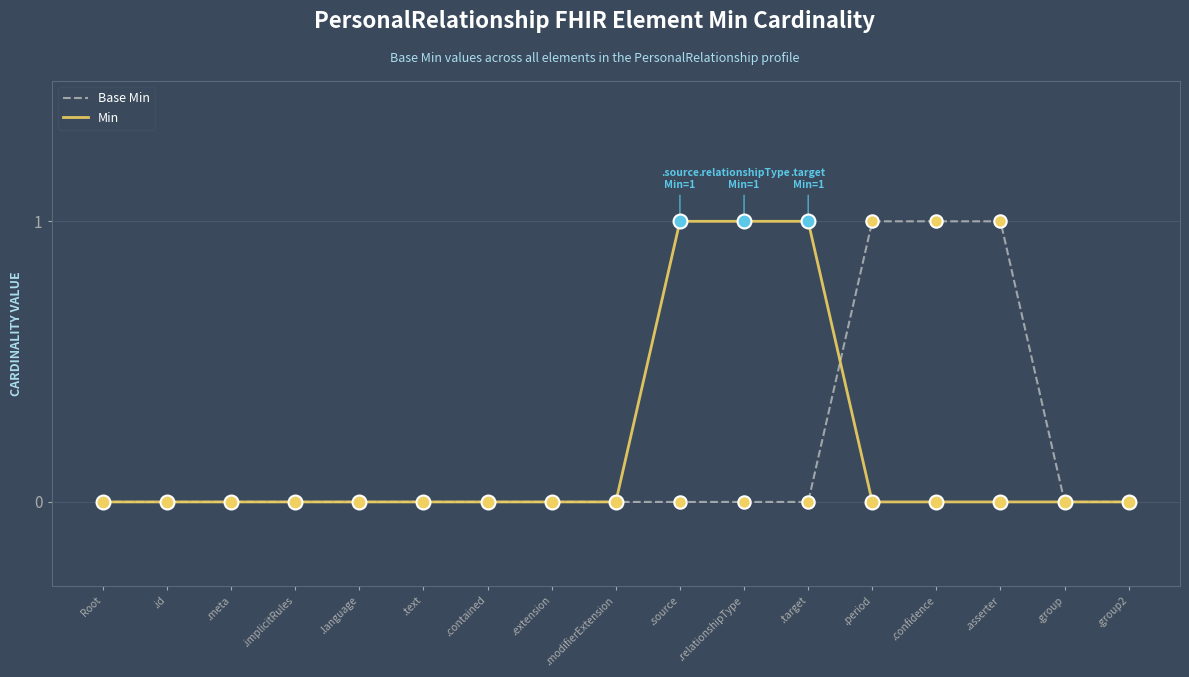

Is the value of Min at .language greater than the value of Base Min at .period?

No